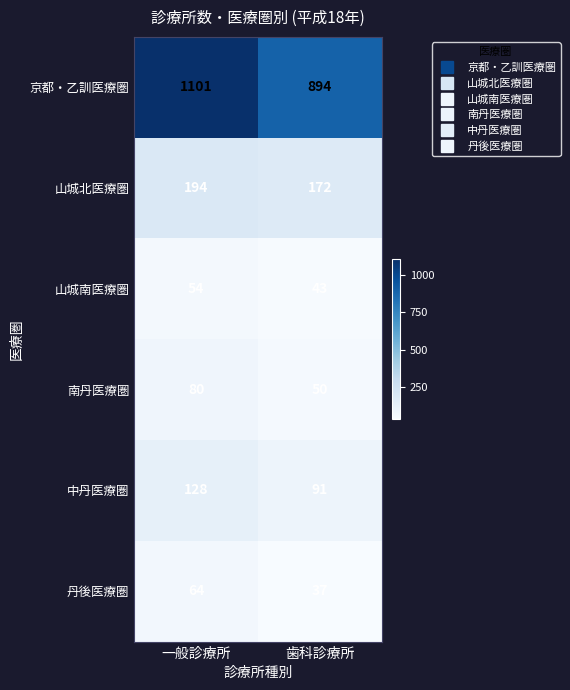

The value of 京都・乙訓医療圏 at 一般診療所 is 1101. True or false?

True